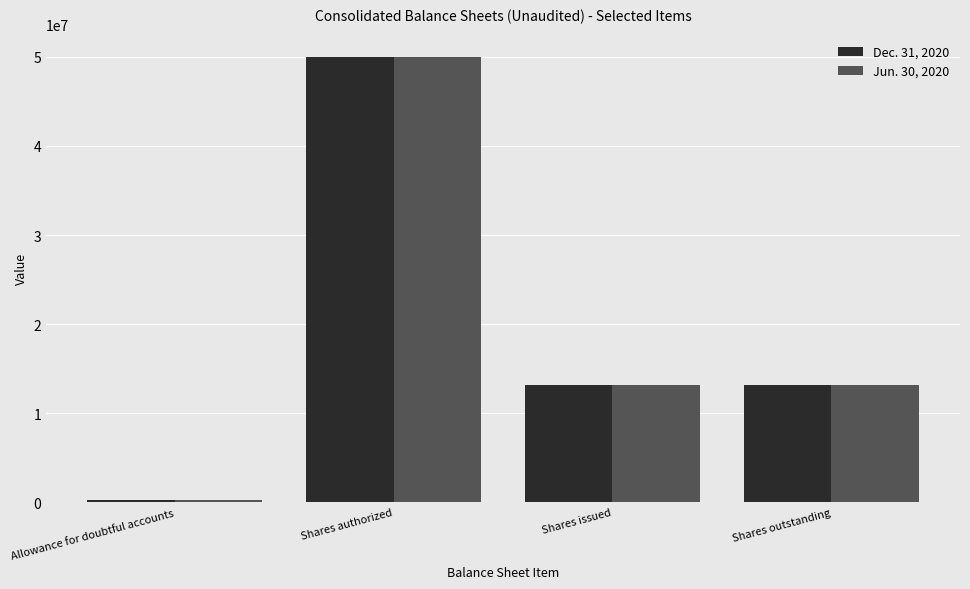

What is the sum of the Jun. 30, 2020 values at Shares authorized and Shares outstanding?

63191789